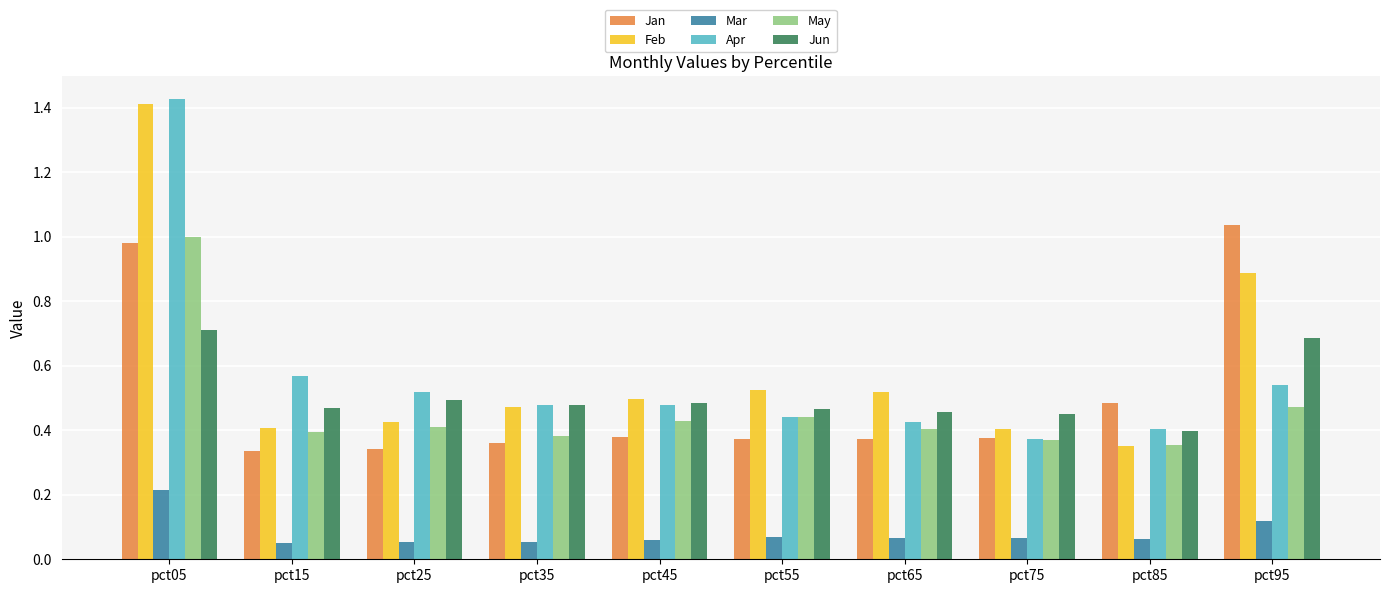

Which series changed the most between pct05 and pct65?

Apr